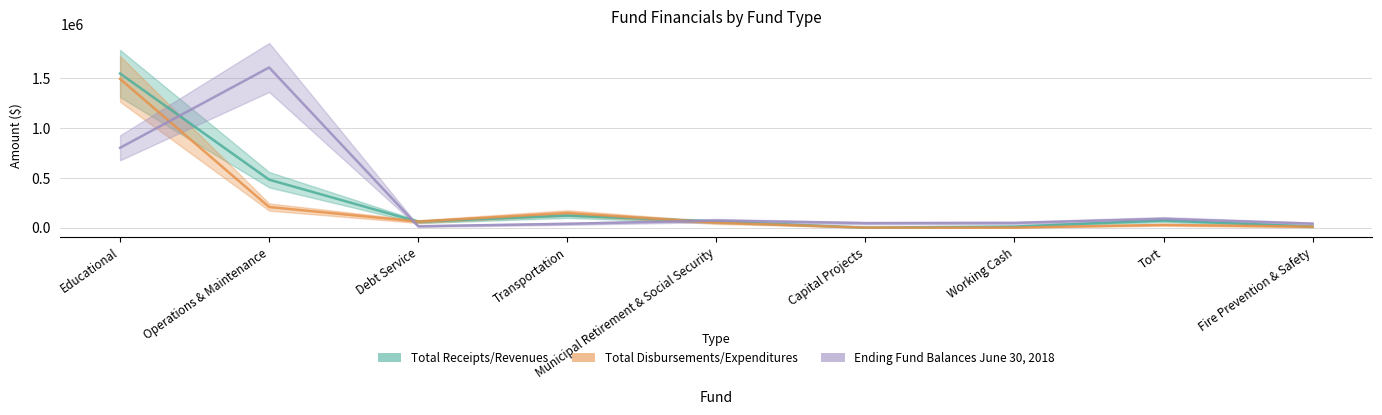

The value of Ending Fund Balances June 30, 2018 at Debt Service is 13728. True or false?

True